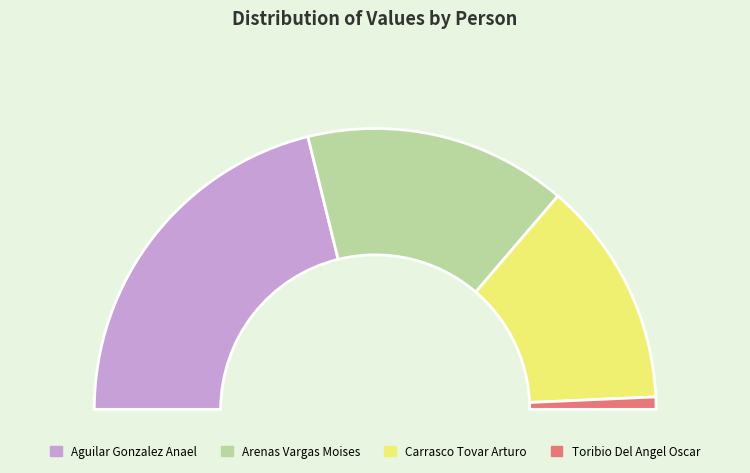

Combined, what portion of the pie is Toribio Del Angel Oscar and Carrasco Tovar Arturo?

27.5%